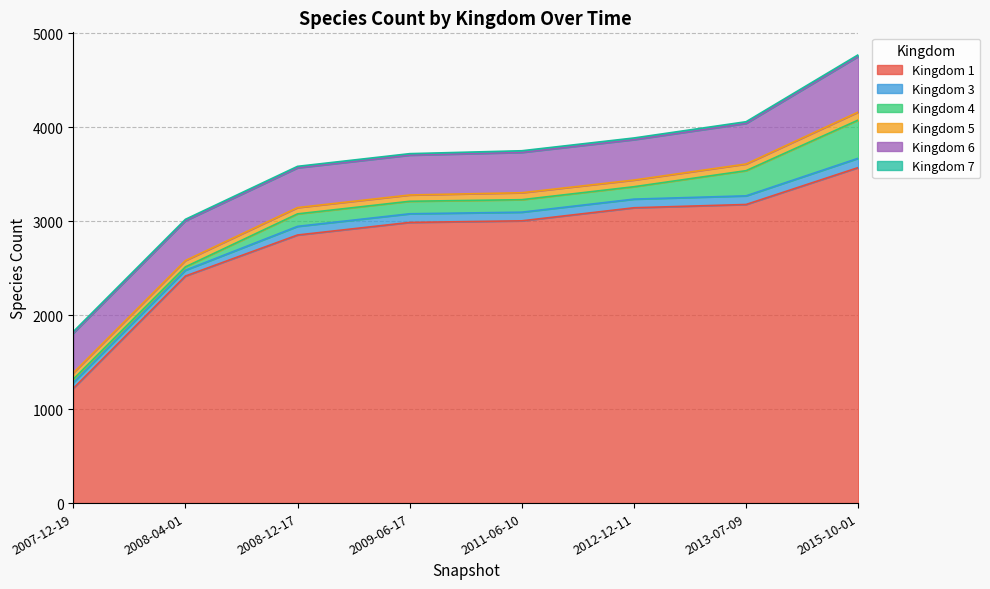

True or false: 5 and 1 intersect in this chart.

False